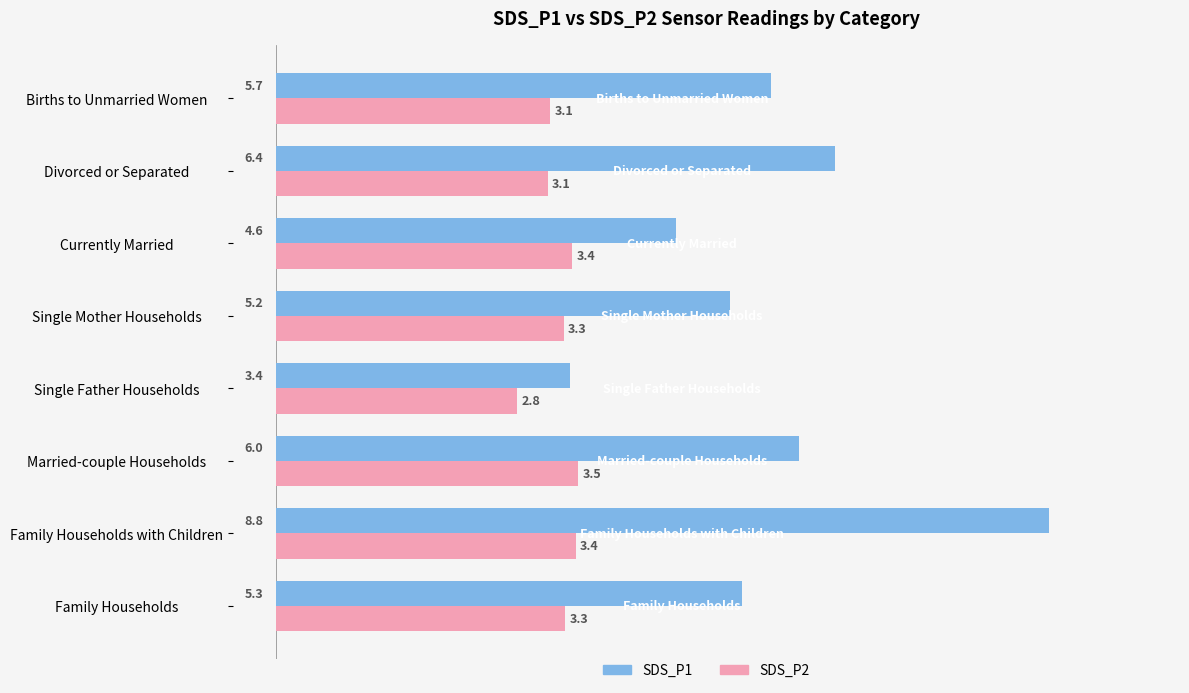

Rank the categories by SDS_P1 value from highest to lowest.

Family Households with Children, Divorced or Separated, Married-couple Households, Births to Unmarried Women, Family Households, Single Mother Households, Currently Married, Single Father Households